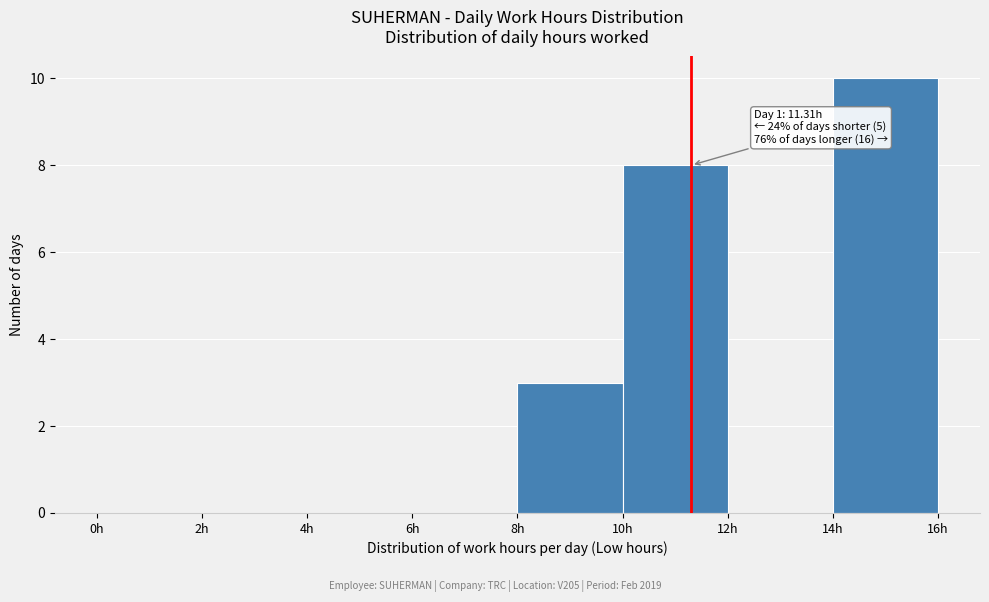

Which range on the x-axis has the tallest bar?

14 to 16